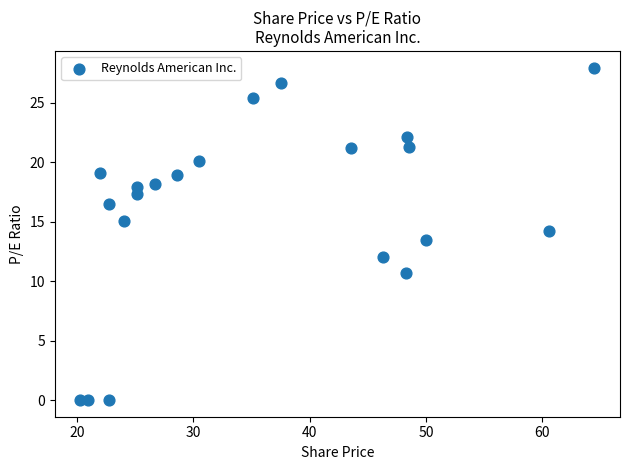

What is the range of X values (max minus min)?

44.2